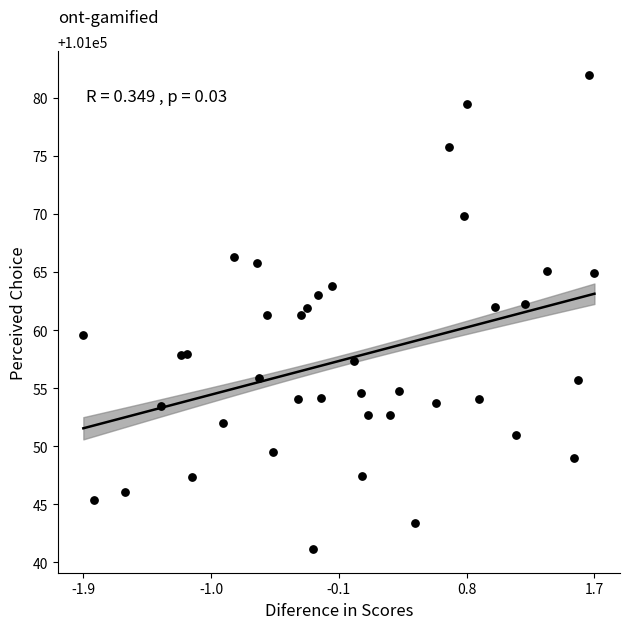

What is the range of Y values (max minus min)?

40.8